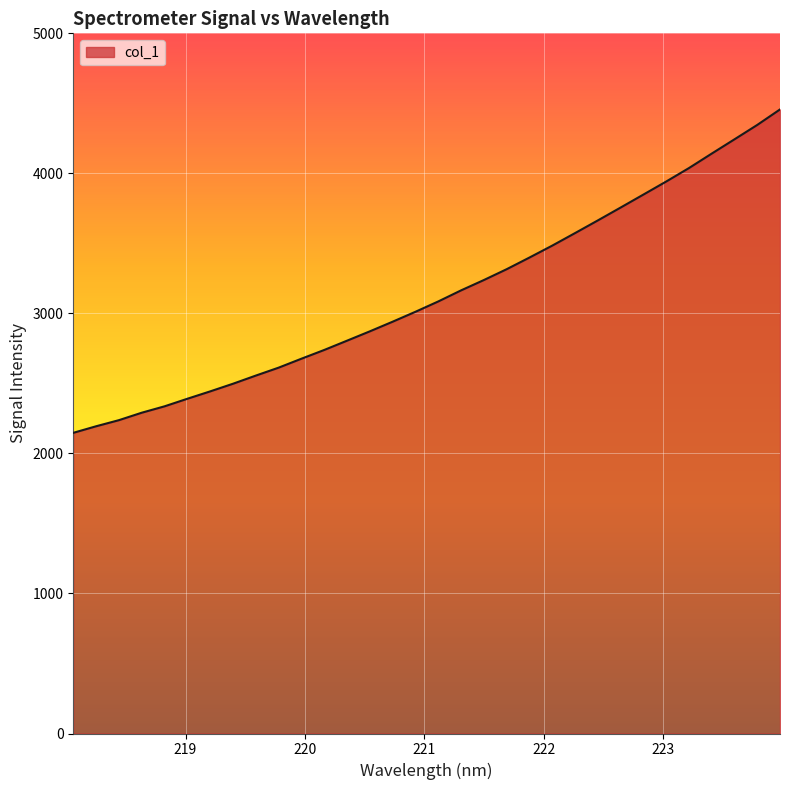

What is the difference between the maximum and minimum values?

2309.4